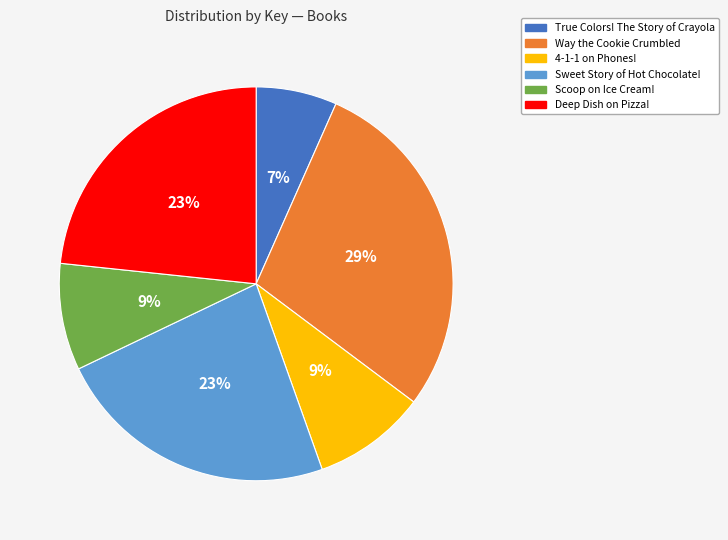

How many slices are in this pie chart?

6